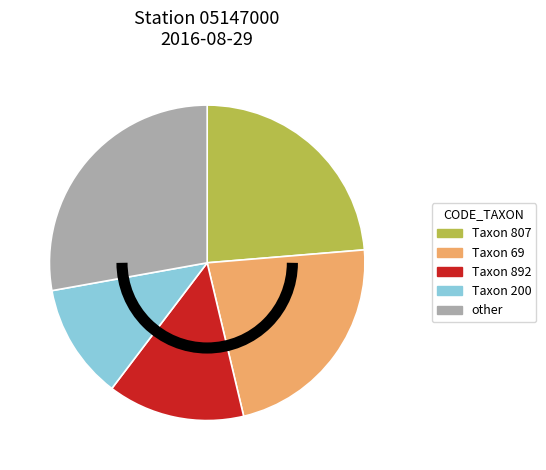

Which slice is the largest?

other